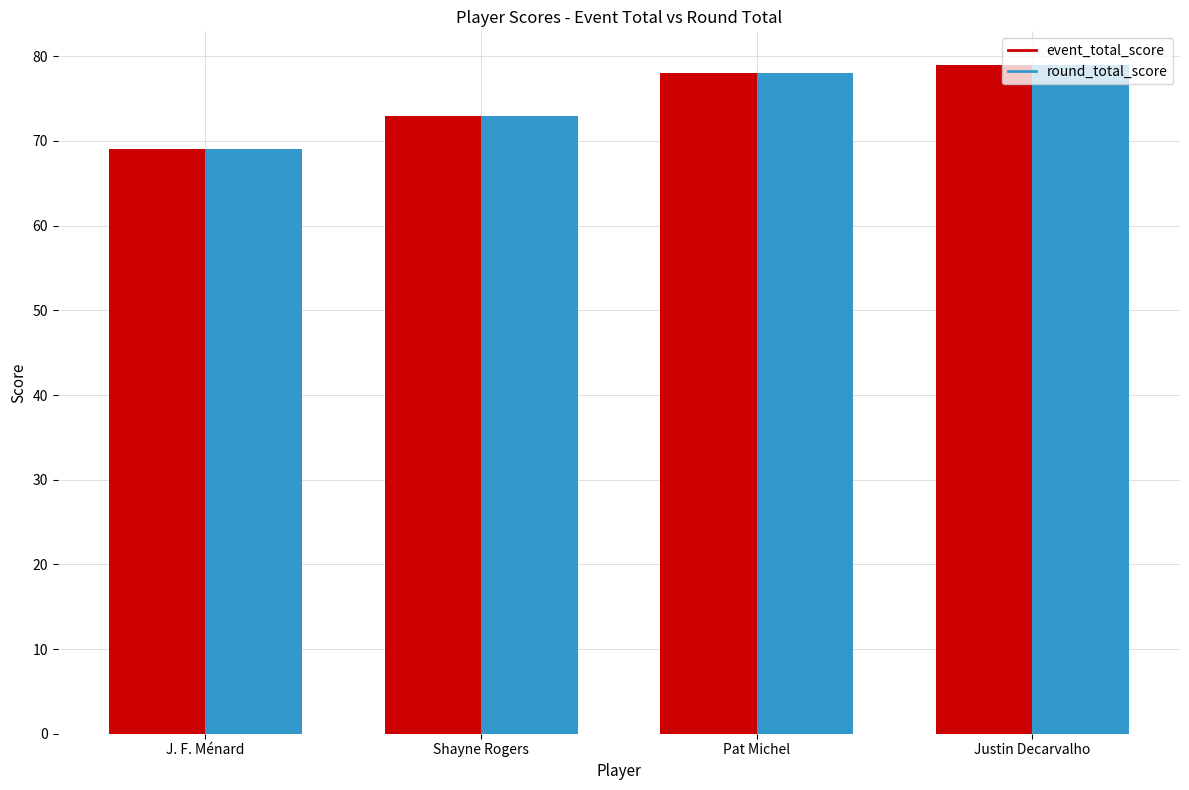

True or false: round_total_score has a value of 22 at Shayne Rogers.

False